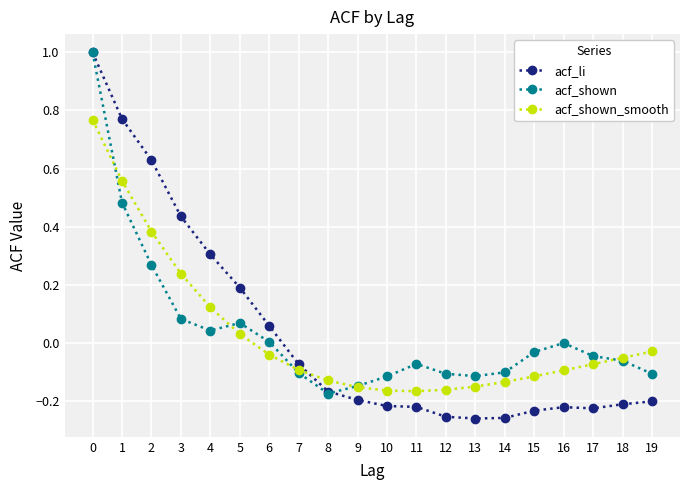

At 3, list the series in order from largest to smallest.

acf_li, acf_shown_smooth, acf_shown